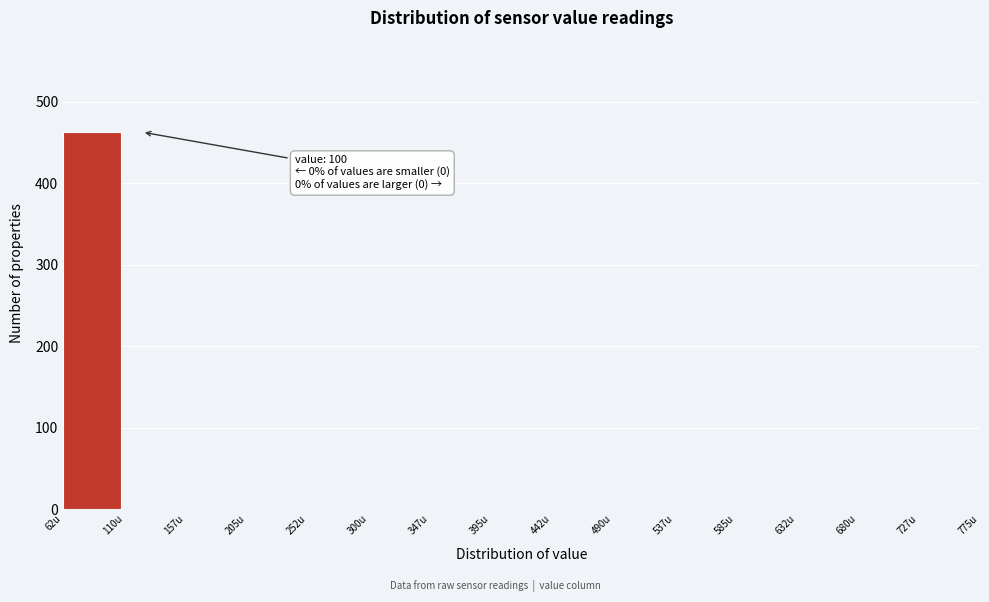

Which range on the x-axis has the tallest bar?

62.5 to 110.0